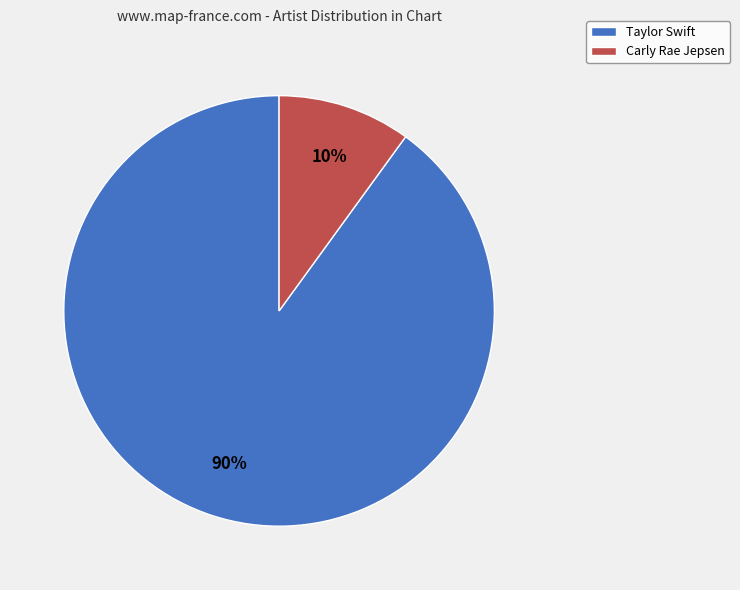

Combined, do Carly Rae Jepsen and Taylor Swift account for over 50%?

Yes